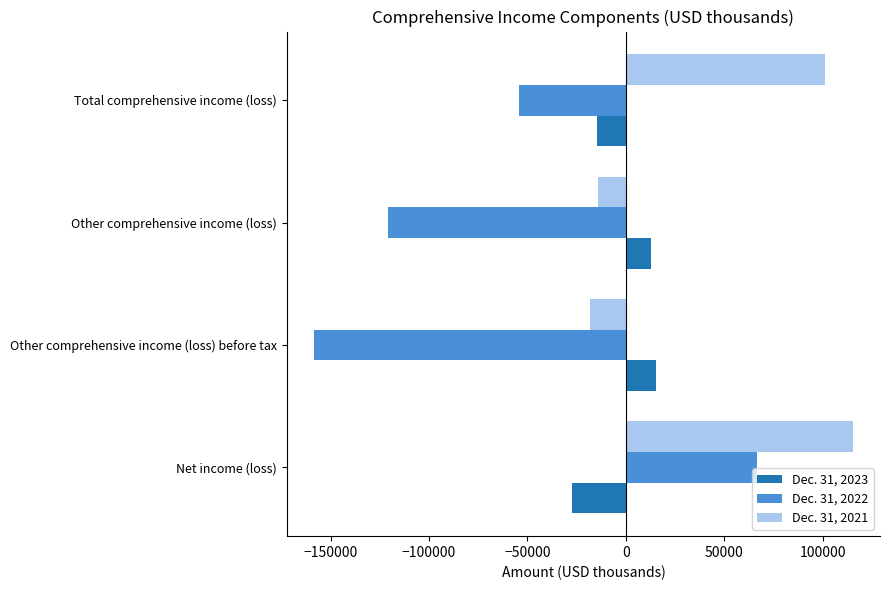

Count the number of data series in this chart.

3